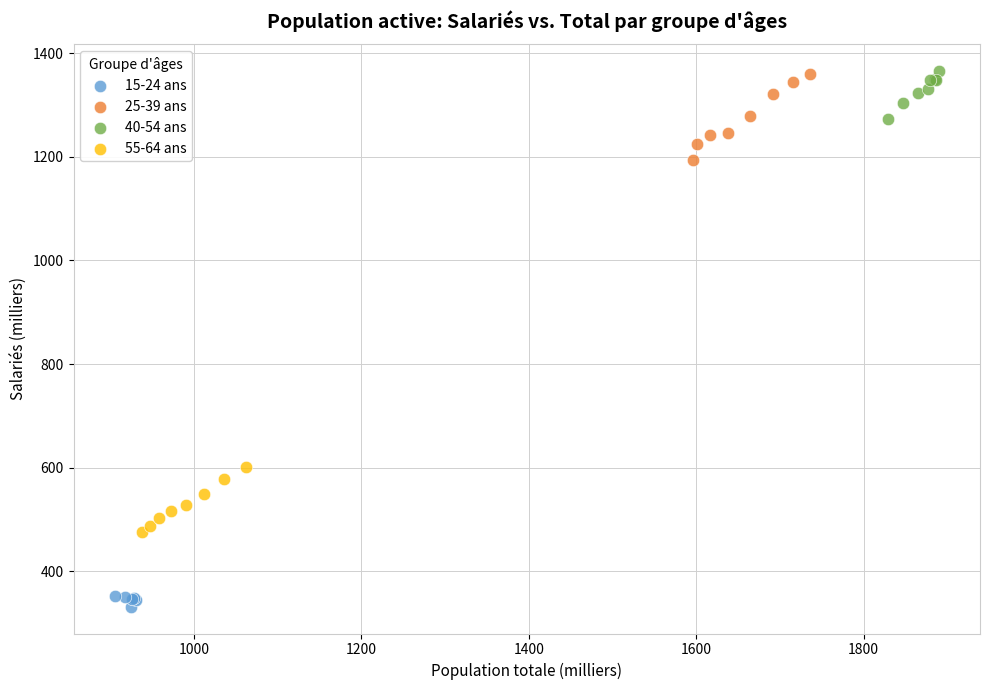

Which series has the widest spread of Y values?

25-39 ans